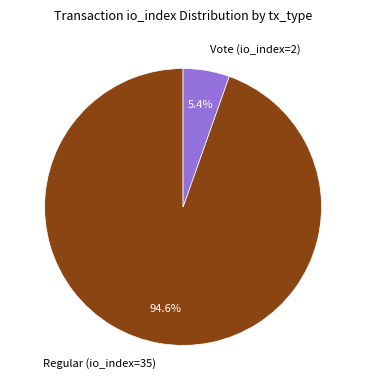

Is there any slice that represents more than half of the pie?

Yes